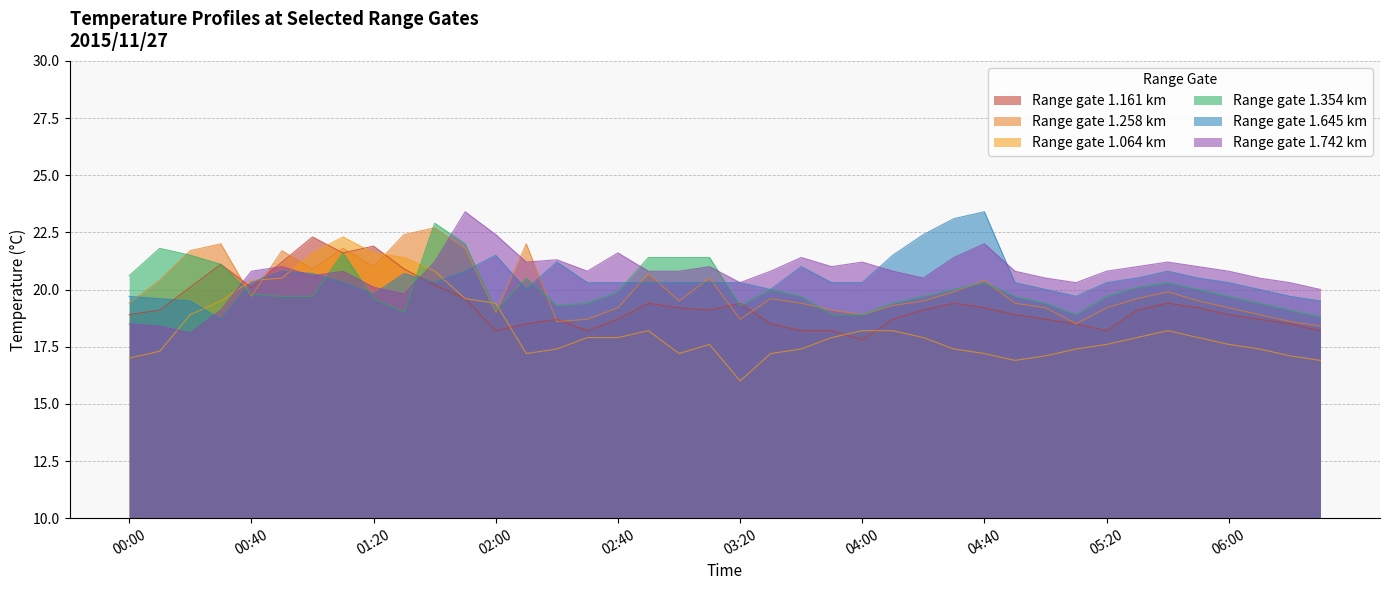

What is the sum of all 1.064 values?

733.1